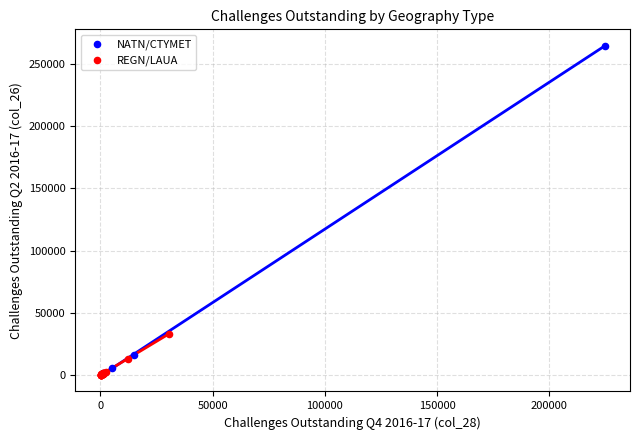

Which series has the widest spread of Y values?

NATN/CTYMET